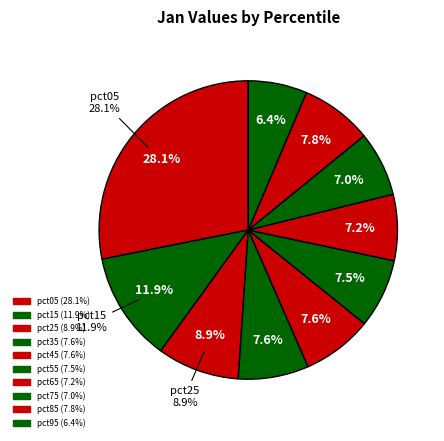

What percentage is the pct65 slice, to the nearest percent?

7%